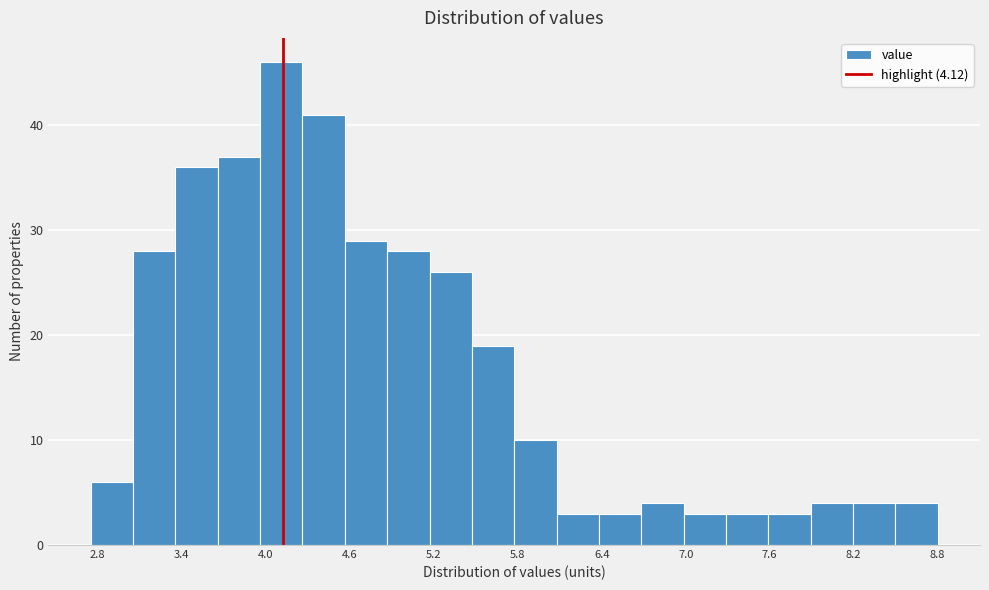

Around what value on the x-axis is the tallest bar? Give the approximate position of its centre, as read against the axis.

4.1